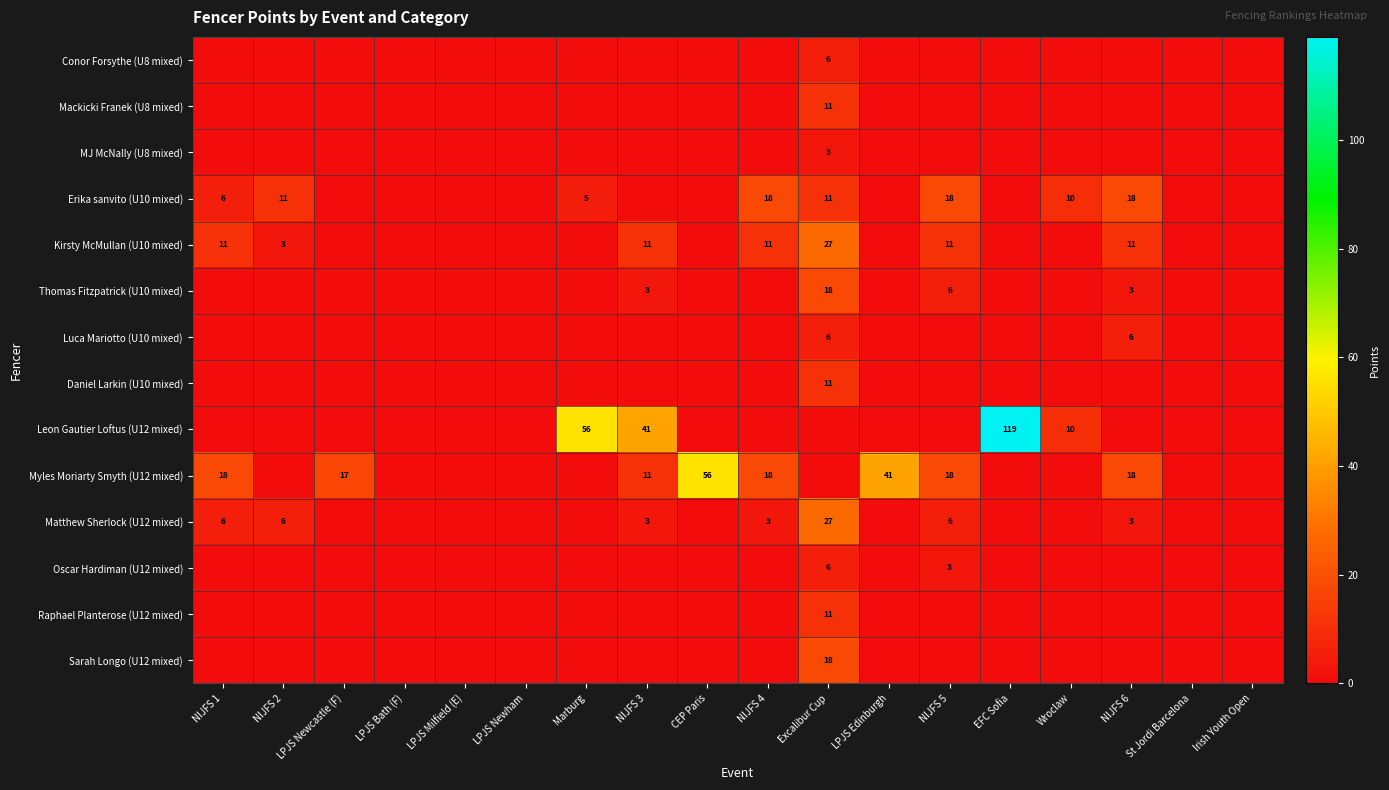

True or false: Myles Moriarty Smyth (U12 mixed) has a value of 18 at NIJFS 1.

True